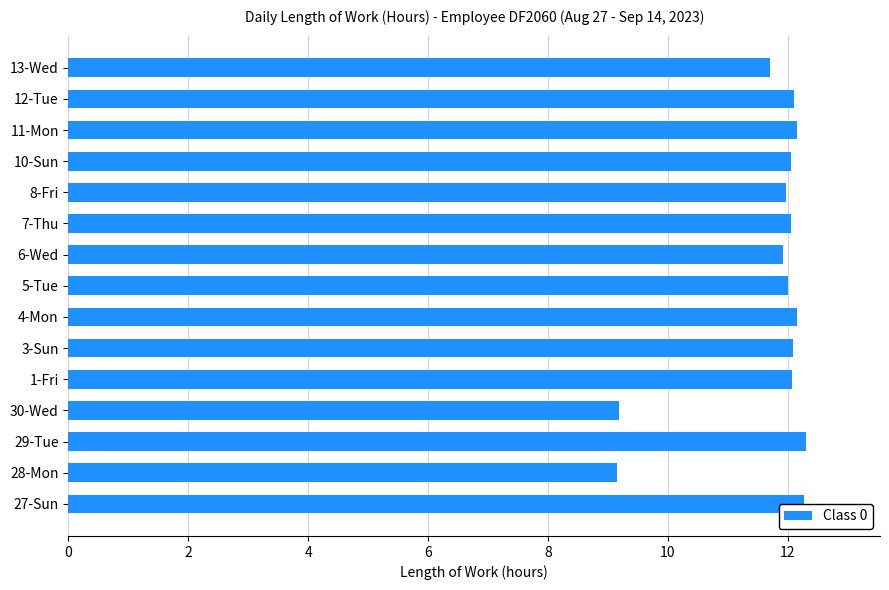

What is the difference between the values at 3-Sun and 30-Wed?

2.9